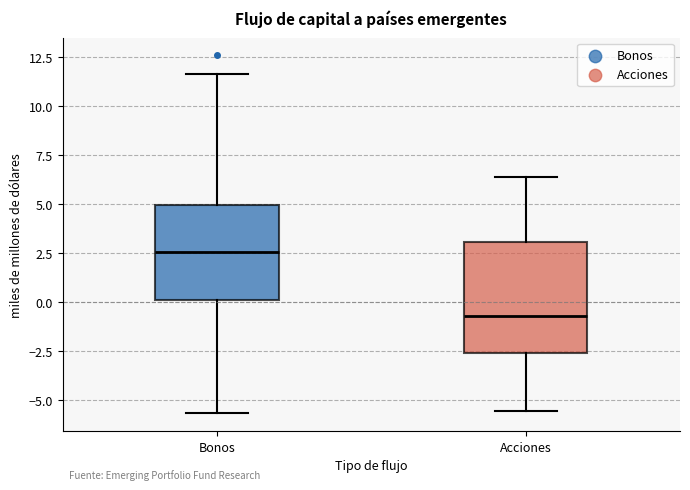

Which box has the lowest median line?

Acciones